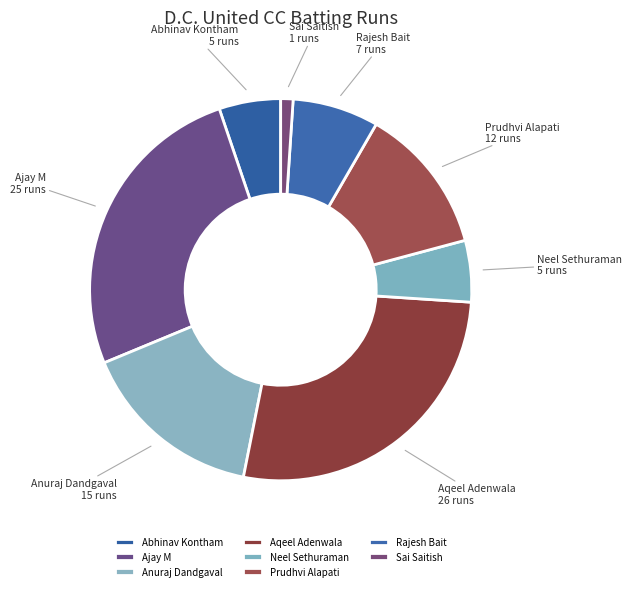

Is there a majority slice in this chart?

No